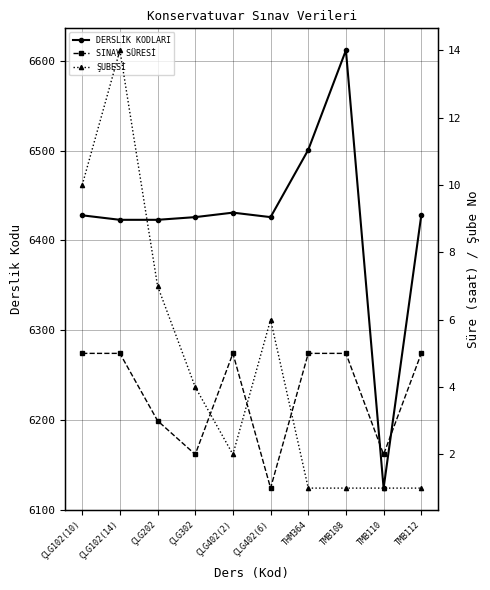

How many lines are shown in the chart?

3